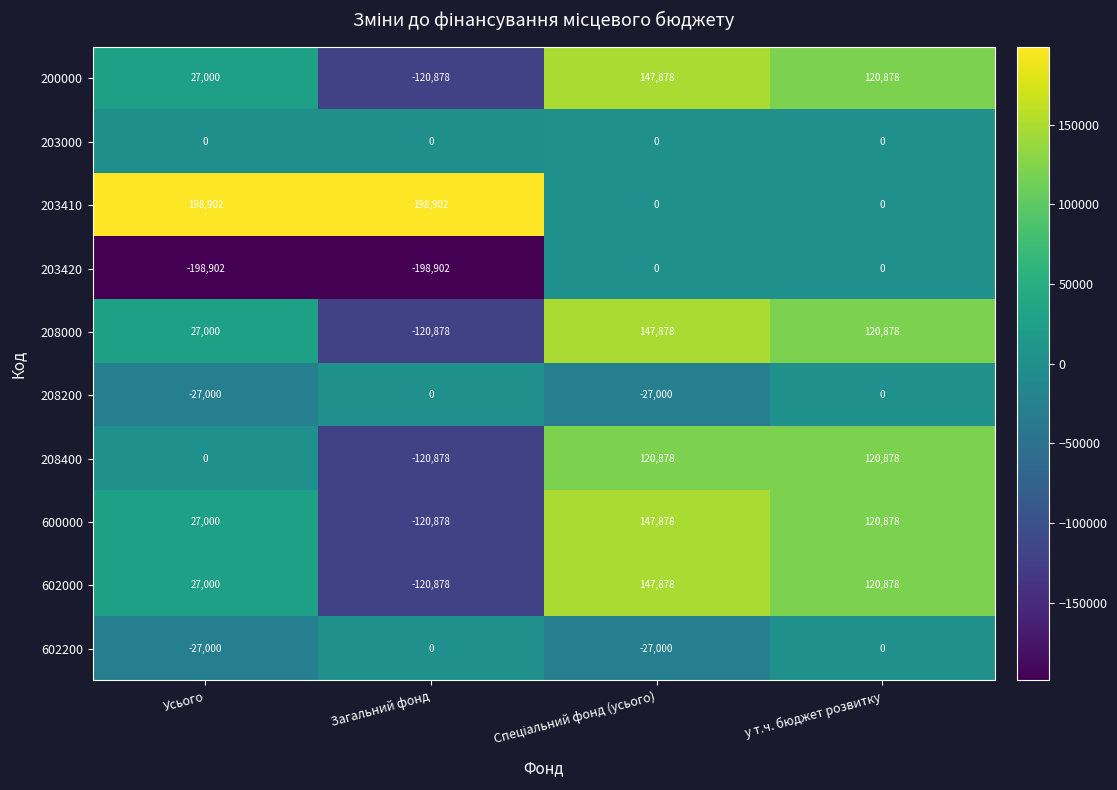

What is the difference between the second highest and minimum values in the 208000 series?

241756